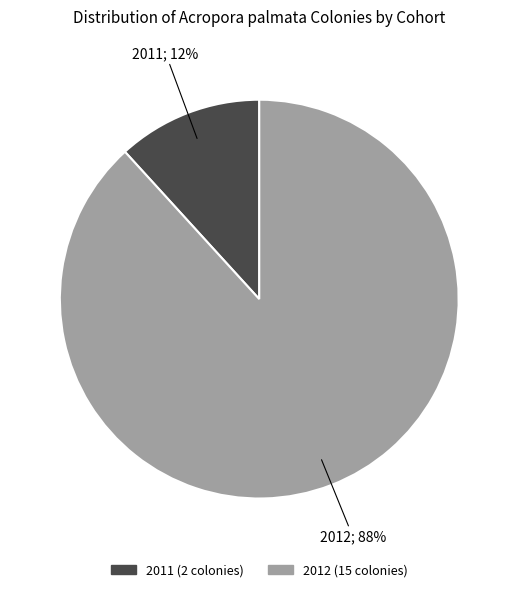

Does 2011 account for over 50% of the chart?

No